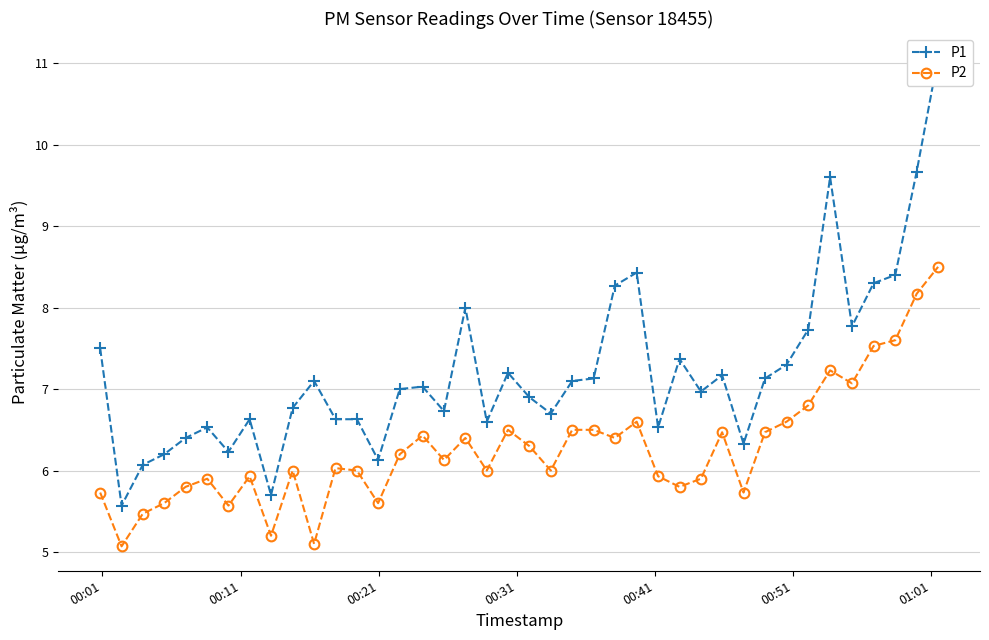

Is the value of P1 at 34 greater than the value of P2 at 7?

Yes